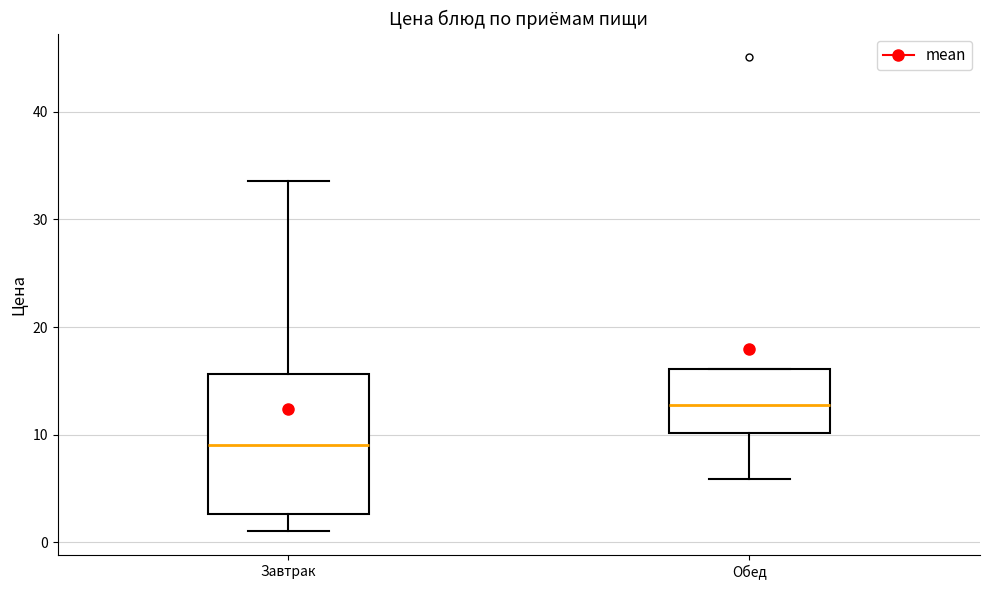

Reading left to right, read every box against the y-axis: the position of its median line, the range the box covers, and the ends of its whiskers. The values are not printed on the chart, so give them approximately, as read against the axis.

Завтрак: median 9, box 3 to 16, whiskers 1 to 34
Обед: median 13, box 10 to 16, whiskers 6 to 16